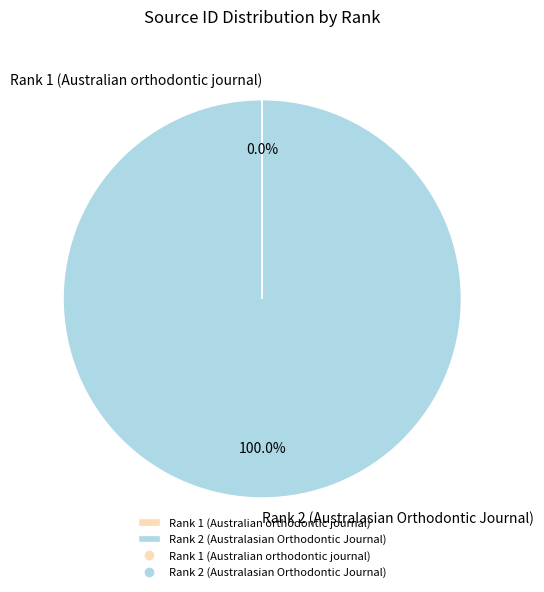

Is there a majority slice in this chart?

Yes